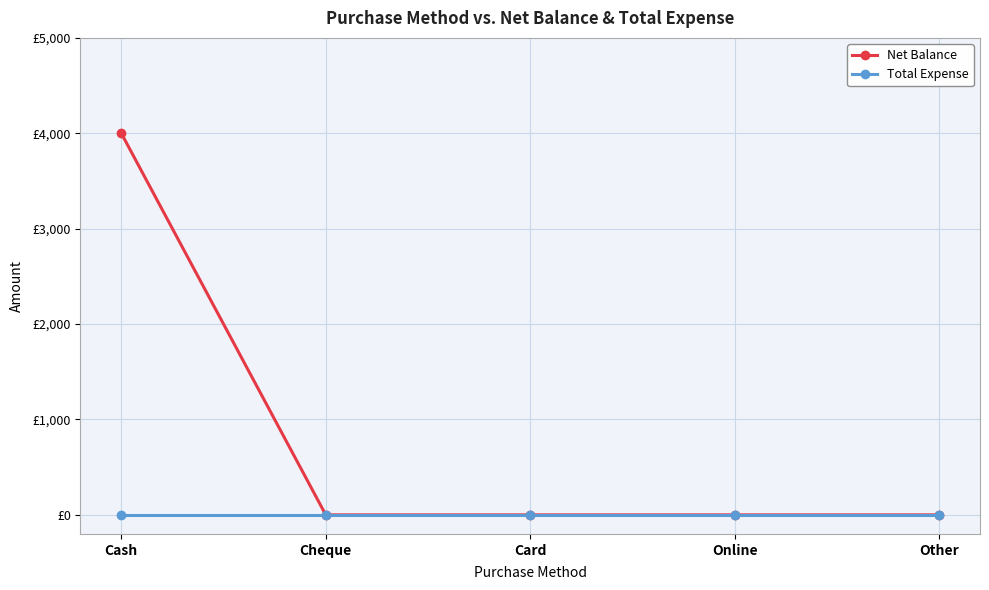

Reading left to right, what are all the values shown in this chart?

Net Balance: 4000	0	0	0	0
Total Expense: 0	0	0	0	0